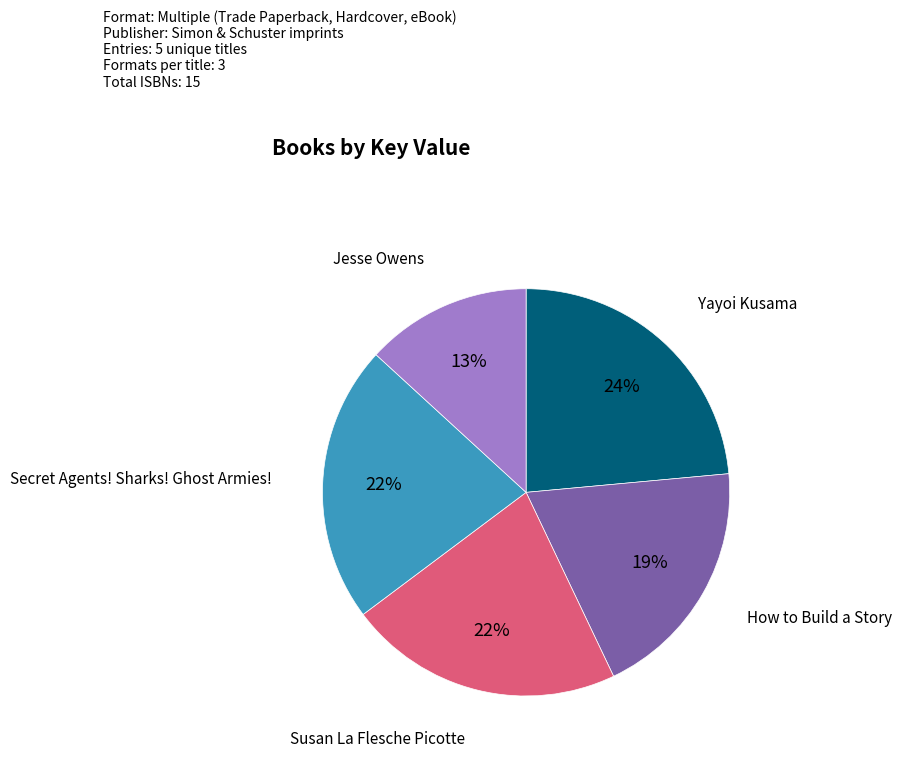

Between How to Build a Story and Yayoi Kusama, which is larger?

Yayoi Kusama